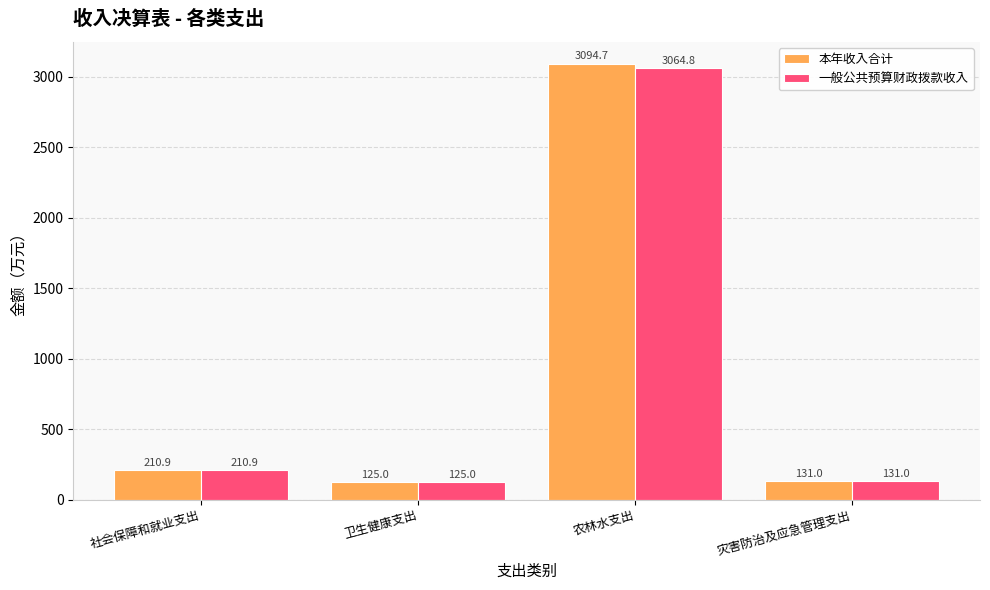

Reading left to right, transcribe all the data shown in this chart.

本年收入合计: 210.9	125.0	3094.7	131.0
一般公共预算财政拨款收入: 210.9	125.0	3064.8	131.0